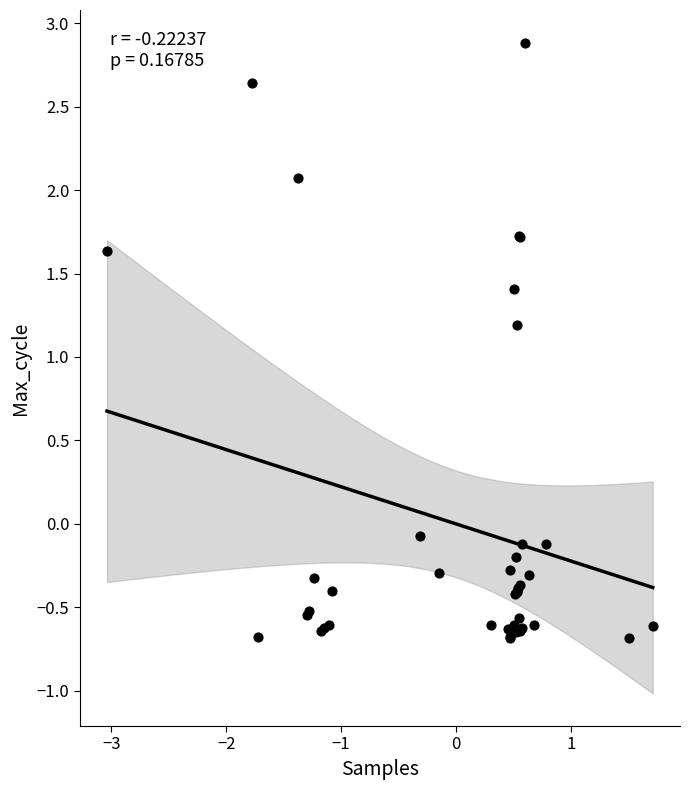

What Y value in the scatter plot is closest to 1?

1.2